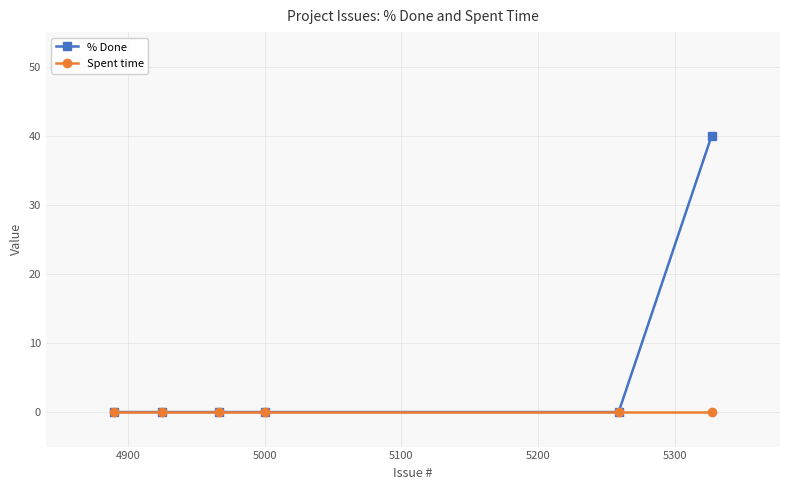

Reading left to right, extract all data points from this chart.

% Done: 0	0	0	0	0	40
Spent time: 0	0	0	0	0	0